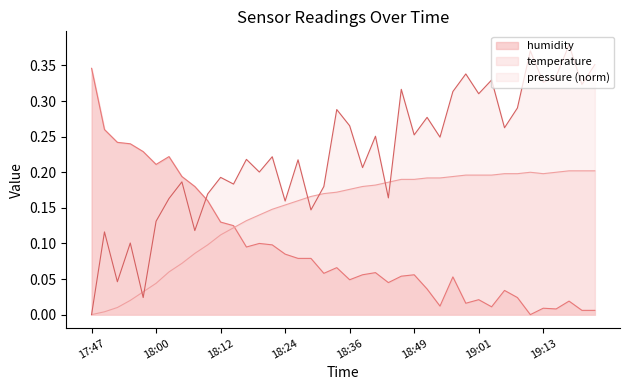

Which label corresponds to the largest value in the chart?

17:47